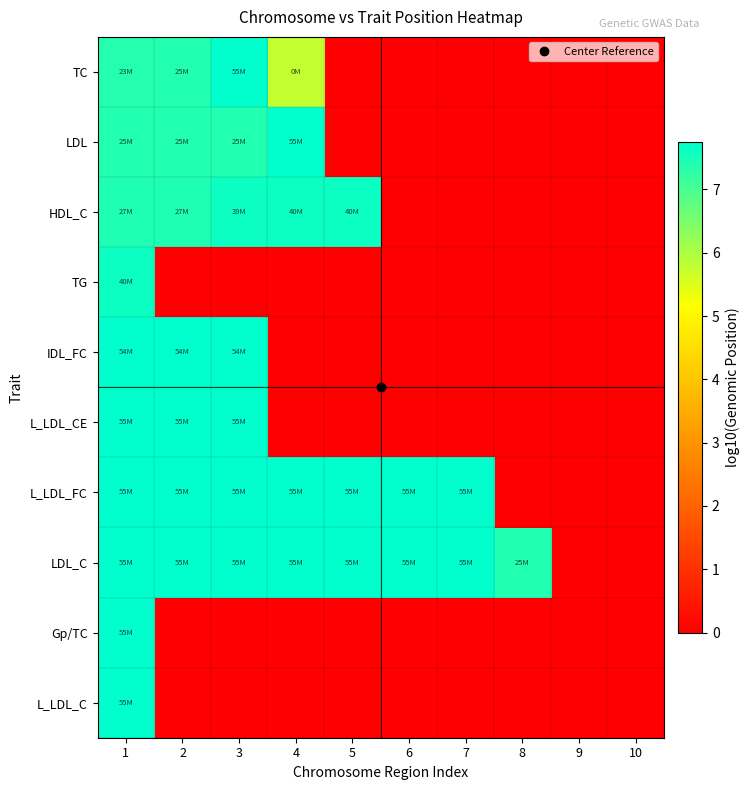

What is the total value across all series at 2?

53.2